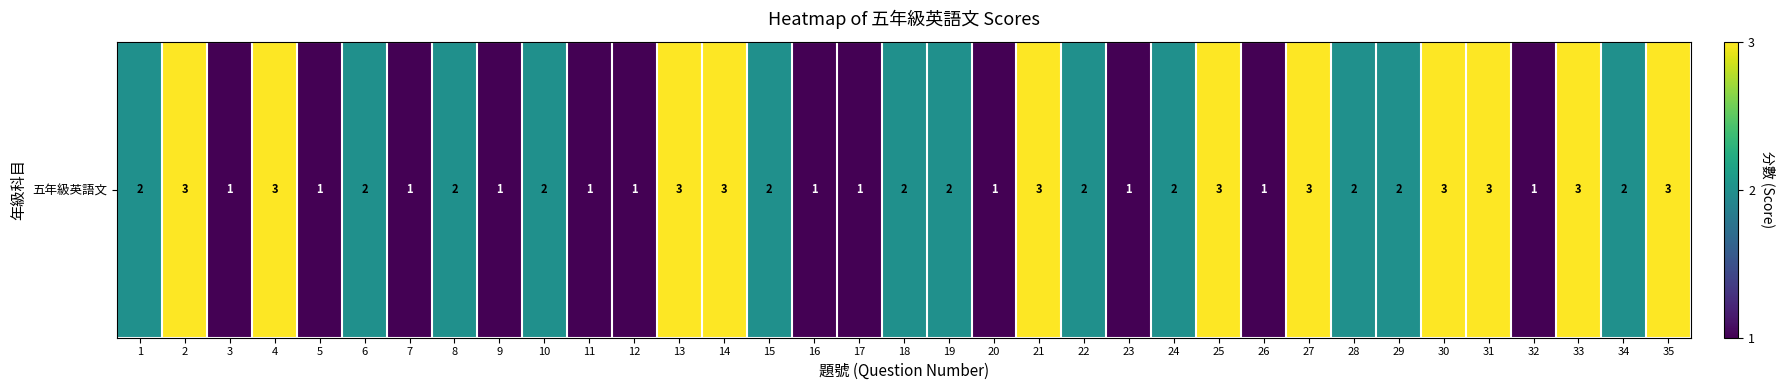

Reading left to right, extract all data points from this chart.

2	3	1	3	1	2	1	2	1	2	1	1	3	3	2	1	1	2	2	1	3	2	1	2	3	1	3	2	2	3	3	1	3	2	3